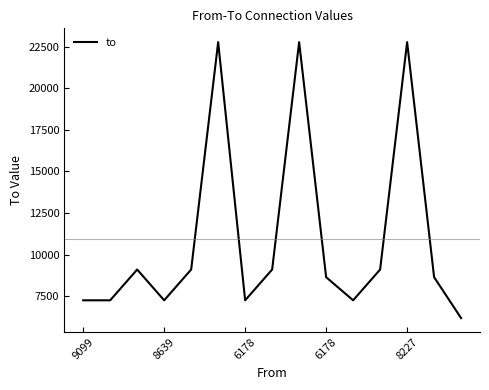

What is the smallest value displayed?

6178